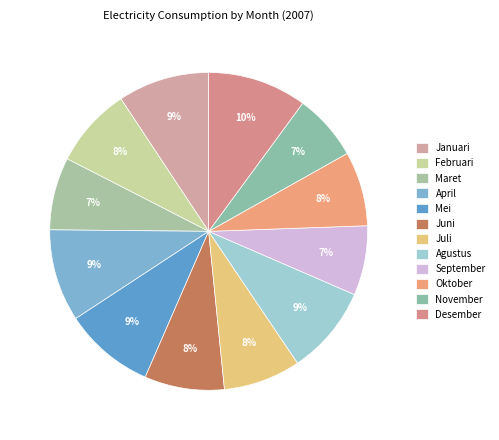

To the nearest percent, what portion does Juli represent?

8%